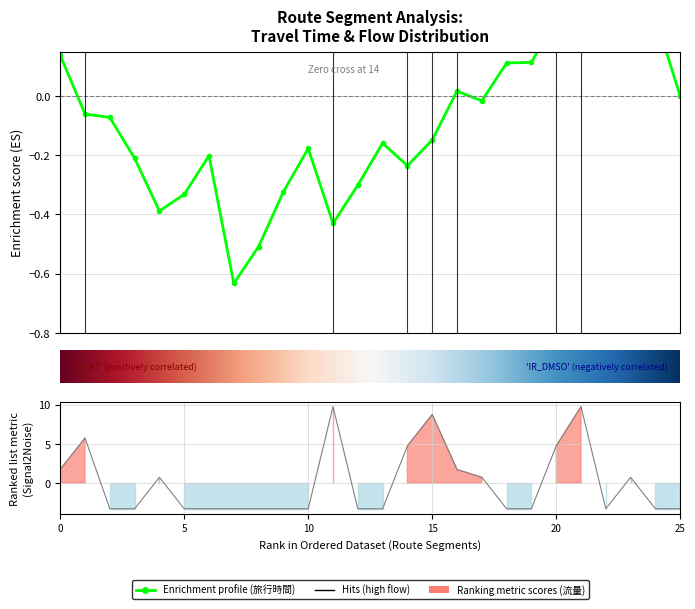

Which category has the lowest value across all series?

7